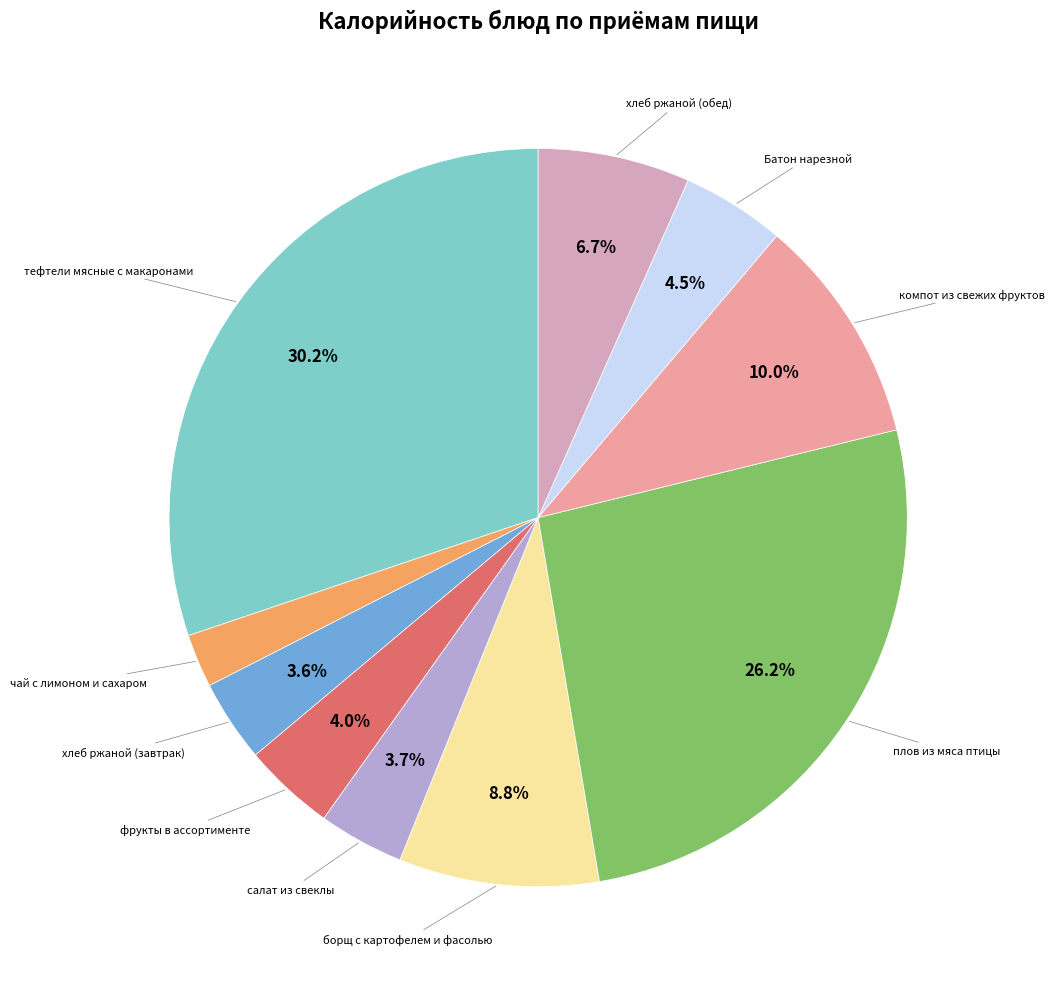

To the nearest percent, what is the average slice percentage?

10%